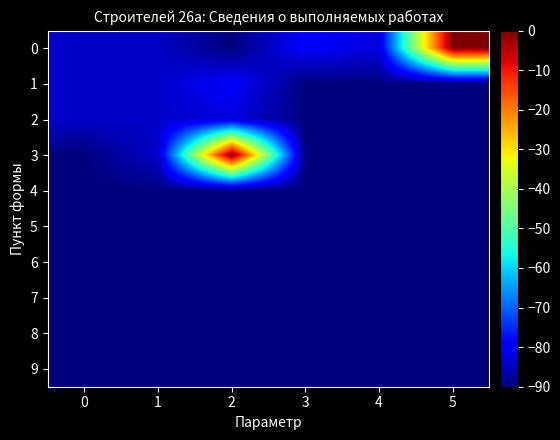

Reading left to right, list all the values displayed in this chart.

0: 0=-84.1	1=-84.1	2=-90.0	3=-79.7	4=-82.6	5=-0.0
1: 0=-84.1	1=-84.1	2=-79.7	3=-90.0	4=-90.0	5=-90.0
2: 0=-84.1	1=-84.1	2=-82.6	3=-90.0	4=-90.0	5=-90.0
3: 0=-90.0	1=-84.1	2=-0.0	3=-90.0	4=-90.0	5=-90.0
4: 0=-90.0	1=-90.0	2=-90.0	3=-90.0	4=-90.0	5=-90.0
5: 0=-90.0	1=-90.0	2=-90.0	3=-90.0	4=-90.0	5=-90.0
6: 0=-90.0	1=-90.0	2=-90.0	3=-90.0	4=-90.0	5=-90.0
7: 0=-90.0	1=-90.0	2=-90.0	3=-90.0	4=-90.0	5=-90.0
8: 0=-90.0	1=-90.0	2=-90.0	3=-90.0	4=-90.0	5=-90.0
9: 0=-90.0	1=-90.0	2=-90.0	3=-90.0	4=-90.0	5=-90.0